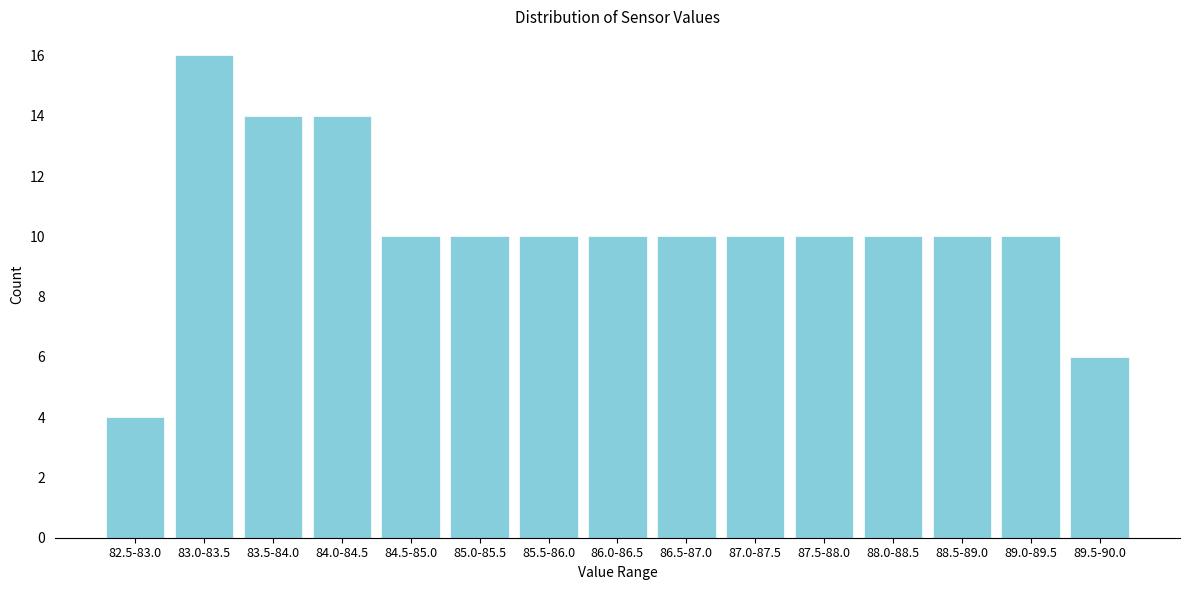

Reading left to right, what are all the values shown in this chart?

4	16	14	14	10	10	10	10	10	10	10	10	10	10	6